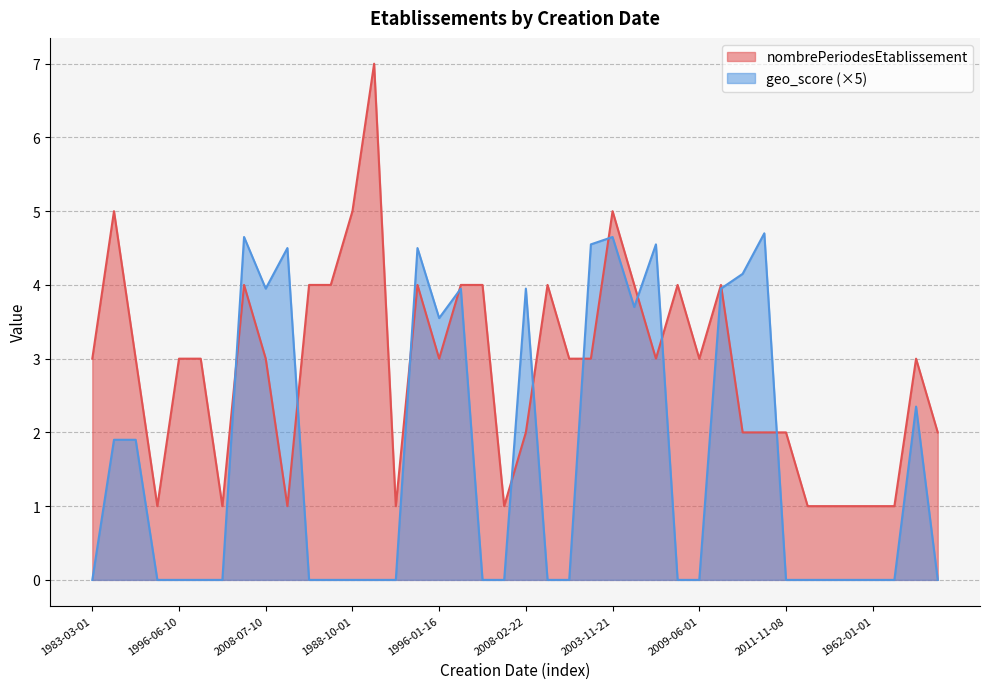

What is the sum of the geo_score values at 1988-10-01 and 2008-07-10?

4.0